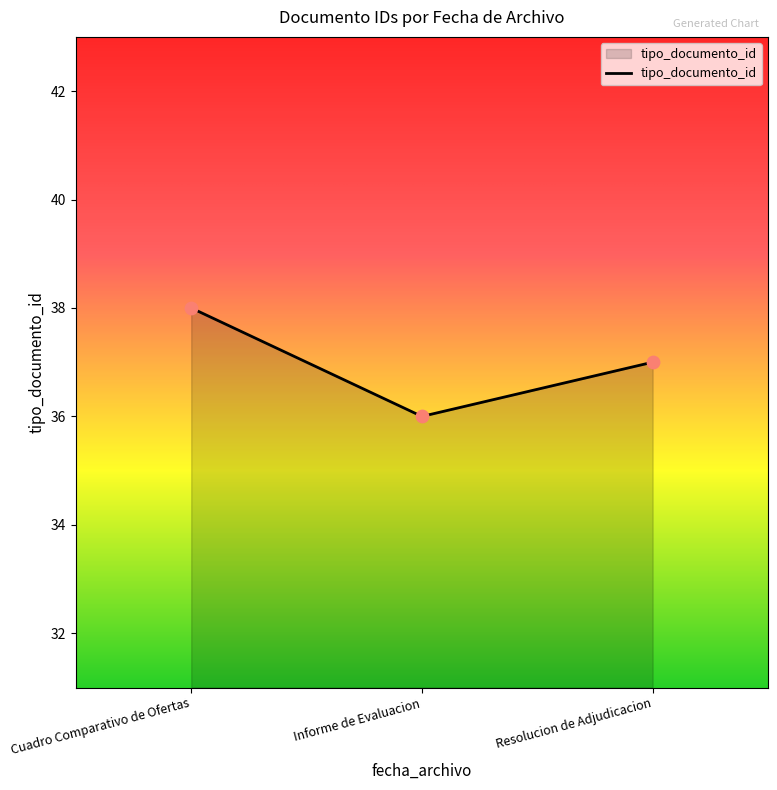

Approximately how many times larger is the value at Informe de Evaluacion compared to Resolucion de Adjudicacion?

1.0